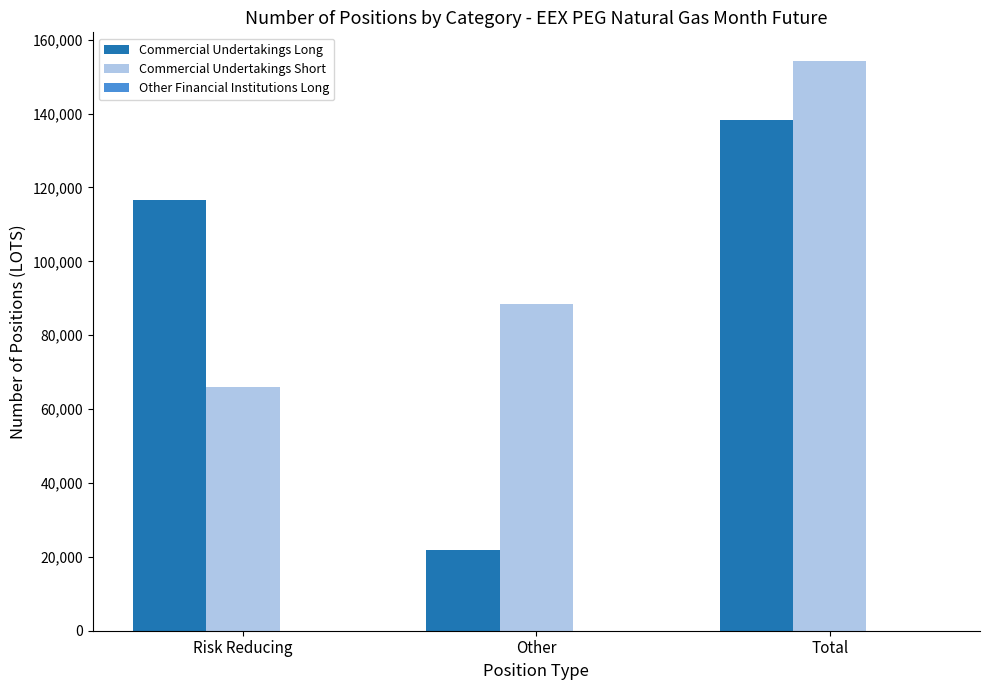

Which series has the largest range (max minus min)?

Commercial Undertakings Long